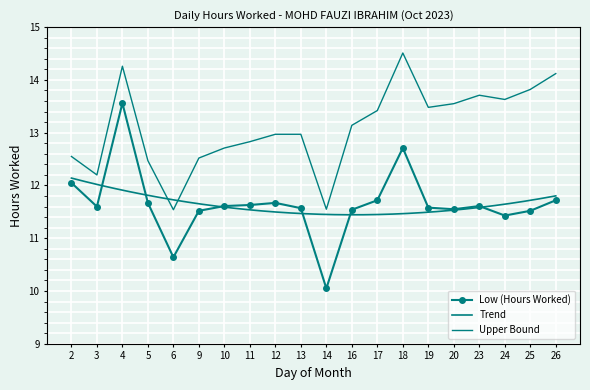

Which has a higher value, 13 or 6?

13